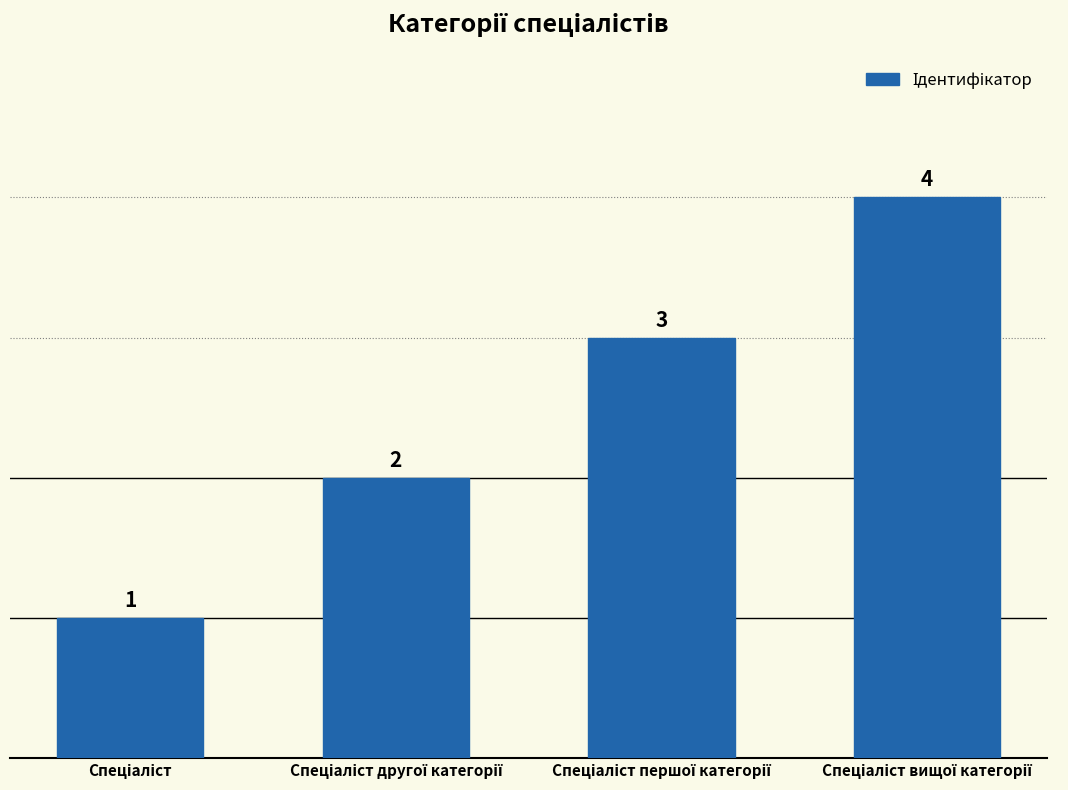

What is the value of the 2nd bar from the left?

2